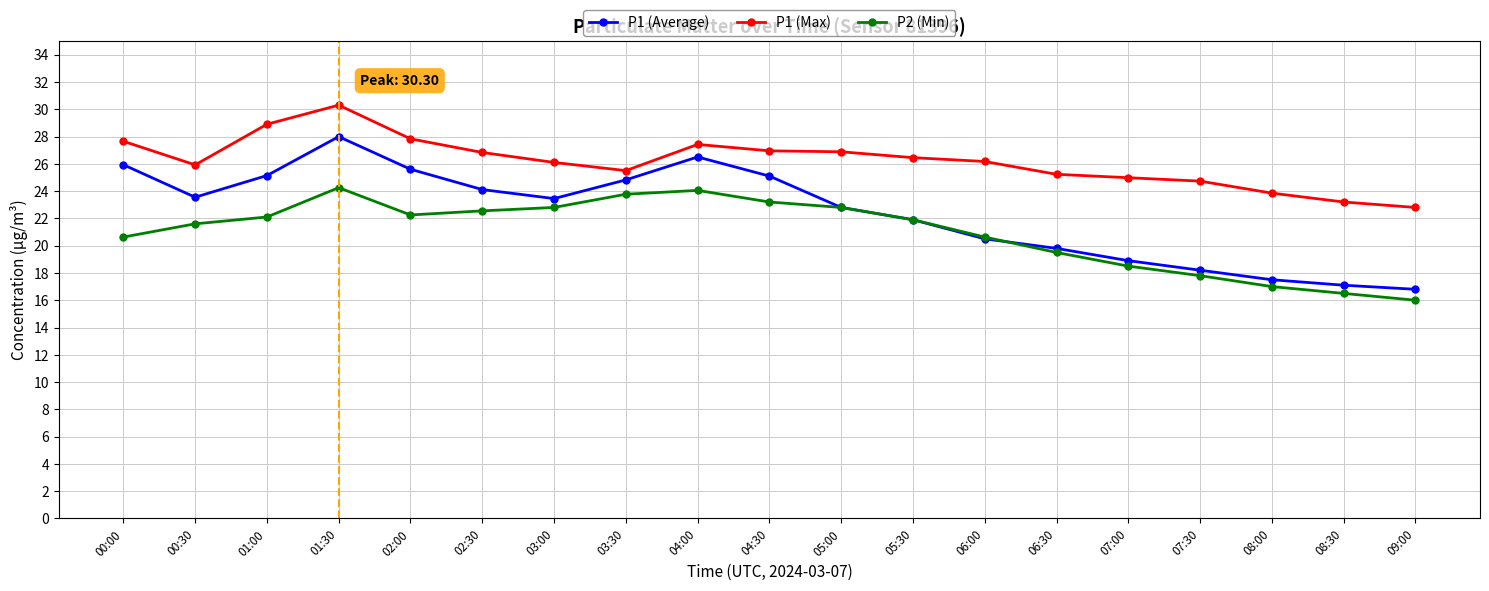

Count the number of categories in the chart.

19